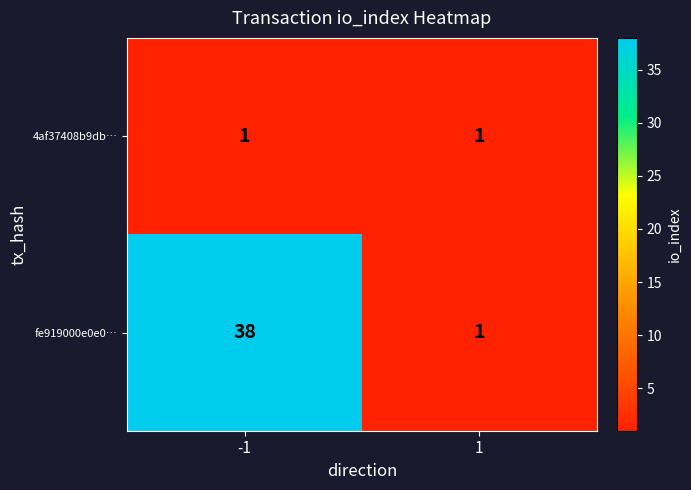

What is the sum of the fe919000e0e0… values at -1 and 1?

39